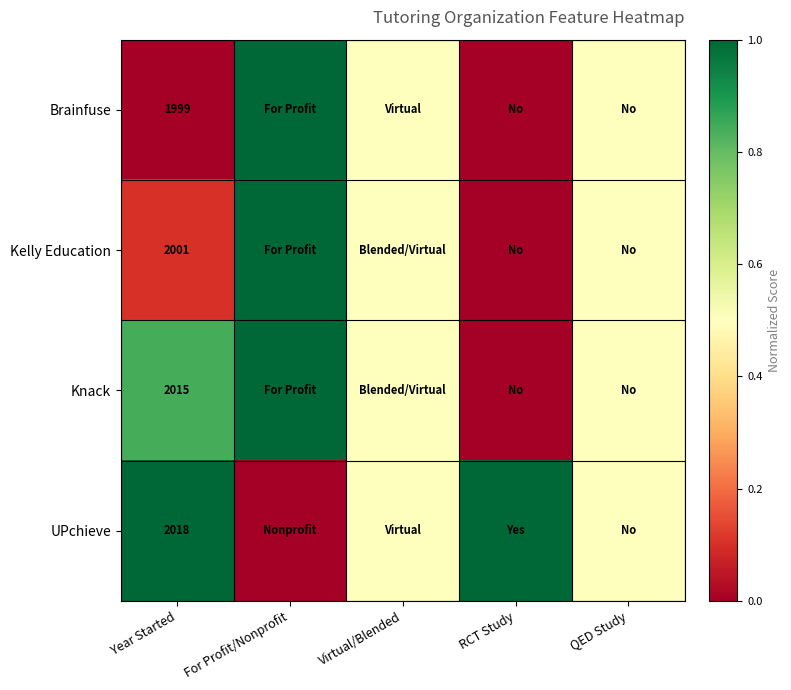

Which category has the highest value across all series?

For Profit/Nonprofit